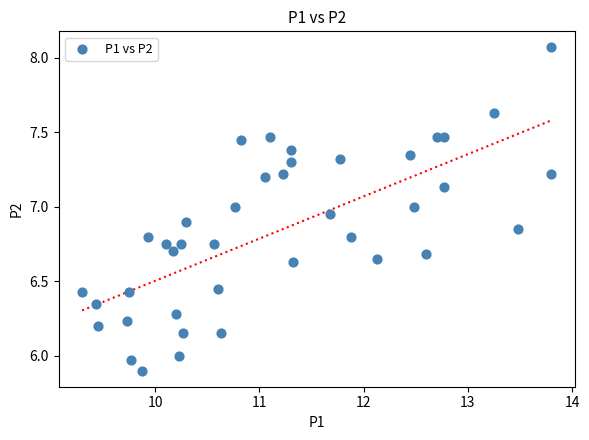

What is the range of Y values (max minus min)?

2.2